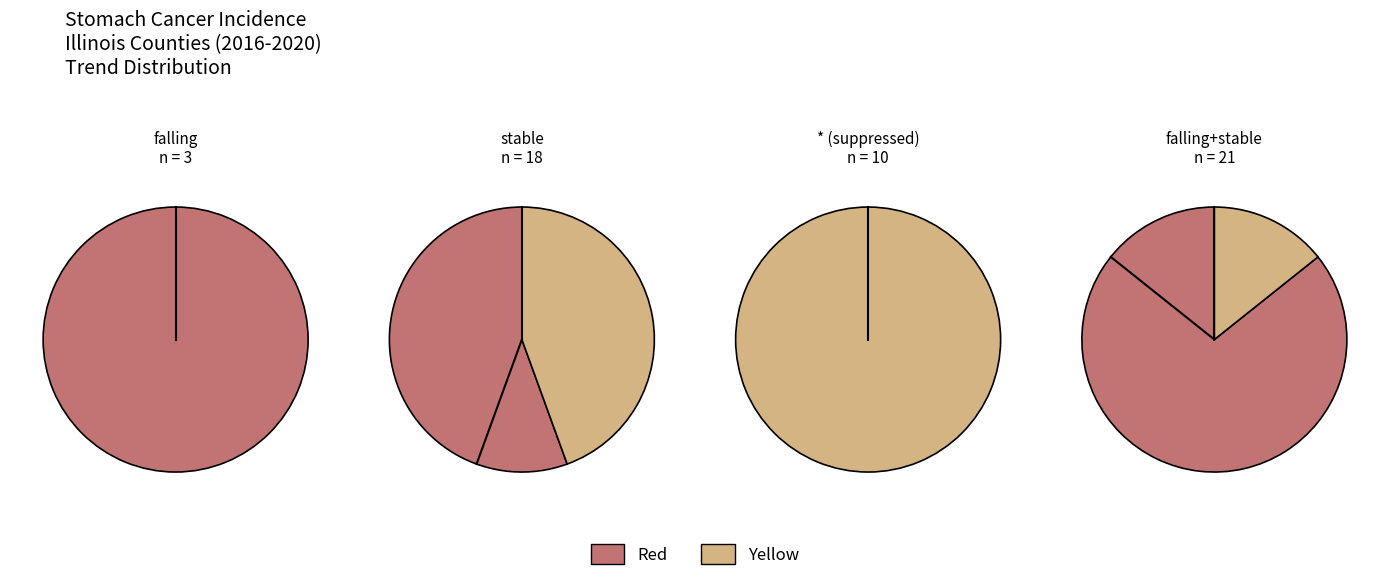

What percentage is NOT represented by 0?

33.3%